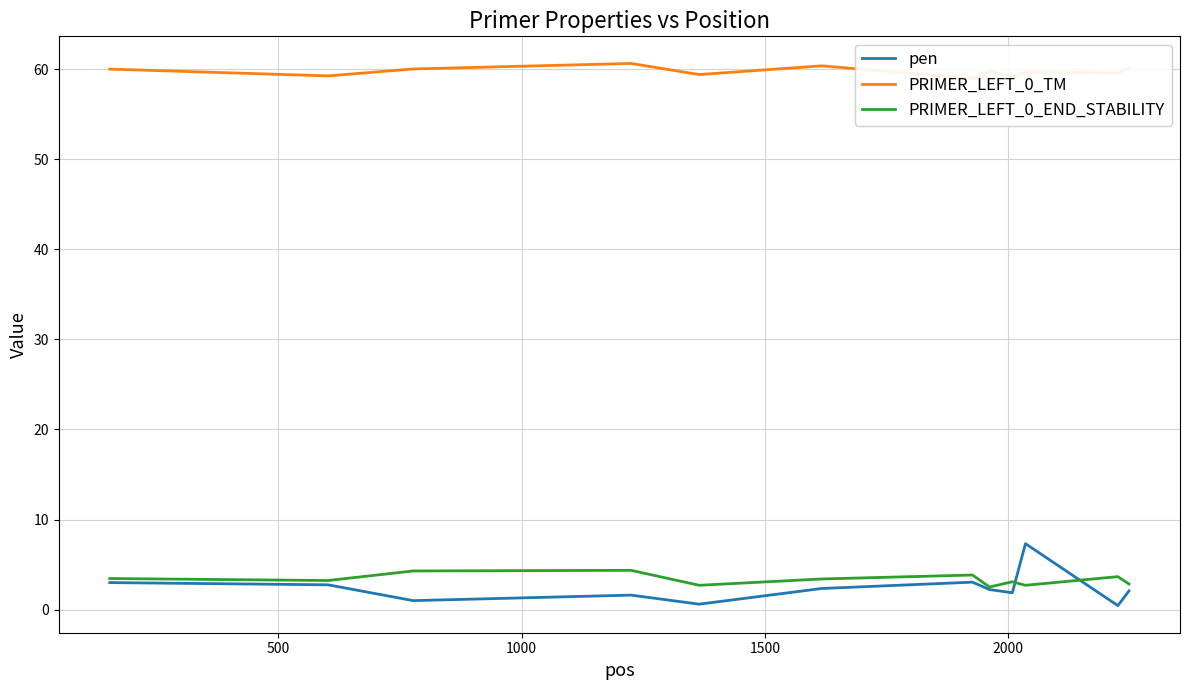

Does the chart have visible grid lines?

Yes